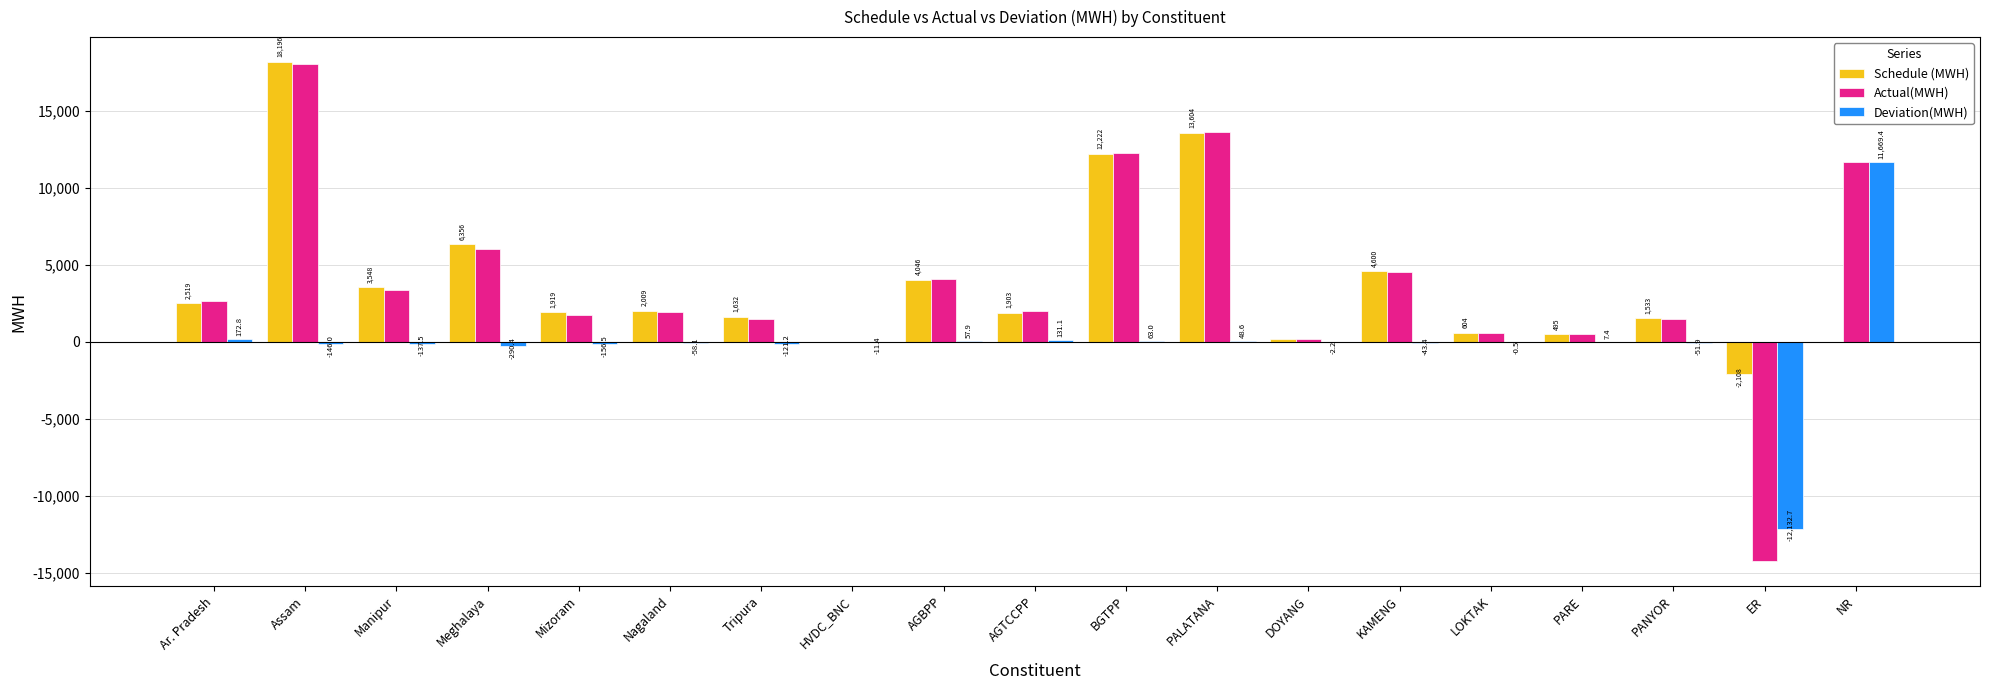

Reading left to right, list all the values displayed in this chart.

Schedule (MWH): Ar. Pradesh=2518.8	Assam=18195.9	Manipur=3548.3	Meghalaya=6356.5	Mizoram=1919.3	Nagaland=2009.5	Tripura=1631.5	HVDC_BNC=28.1	AGBPP=4045.7	AGTCCPP=1902.8	BGTPP=12222.1	PALATANA=13604.2	DOYANG=181.5	KAMENG=4599.8	LOKTAK=604.0	PARE=495.0	PANYOR=1533.0	ER=-2108.0	NR=0.0
Actual(MWH): Ar. Pradesh=2691.6	Assam=18049.8	Manipur=3410.8	Meghalaya=6066.1	Mizoram=1762.8	Nagaland=1951.4	Tripura=1510.4	HVDC_BNC=16.7	AGBPP=4103.6	AGTCCPP=2033.9	BGTPP=12285.1	PALATANA=13652.8	DOYANG=179.3	KAMENG=4556.4	LOKTAK=603.5	PARE=502.4	PANYOR=1481.1	ER=-14240.6	NR=11669.4
Deviation(MWH): Ar. Pradesh=172.8	Assam=-146.0	Manipur=-137.5	Meghalaya=-290.4	Mizoram=-156.5	Nagaland=-58.1	Tripura=-121.2	HVDC_BNC=-11.4	AGBPP=57.9	AGTCCPP=131.1	BGTPP=63.0	PALATANA=48.6	DOYANG=-2.2	KAMENG=-43.4	LOKTAK=-0.5	PARE=7.4	PANYOR=-51.9	ER=-12132.7	NR=11669.4